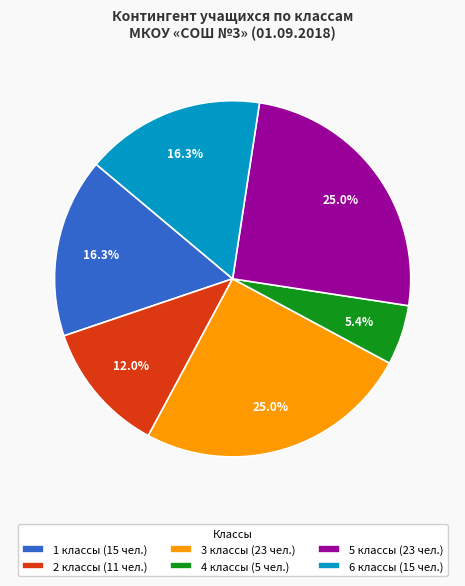

Combined, do 3 классы (23 чел.) and 6 классы (15 чел.) account for over 50%?

No